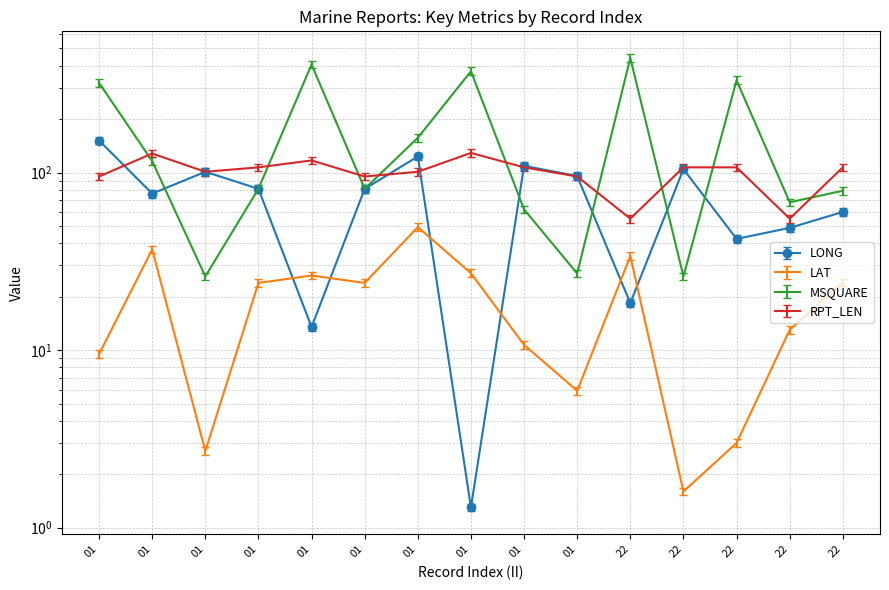

The value of LAT at 01 is 13.2. True or false?

False